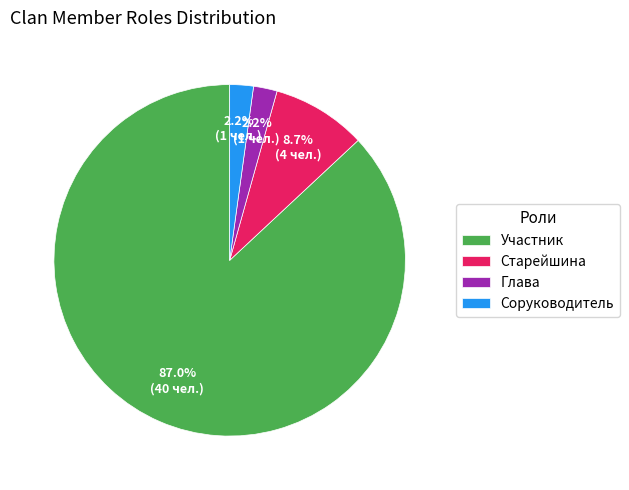

Is there a majority slice in this chart?

Yes